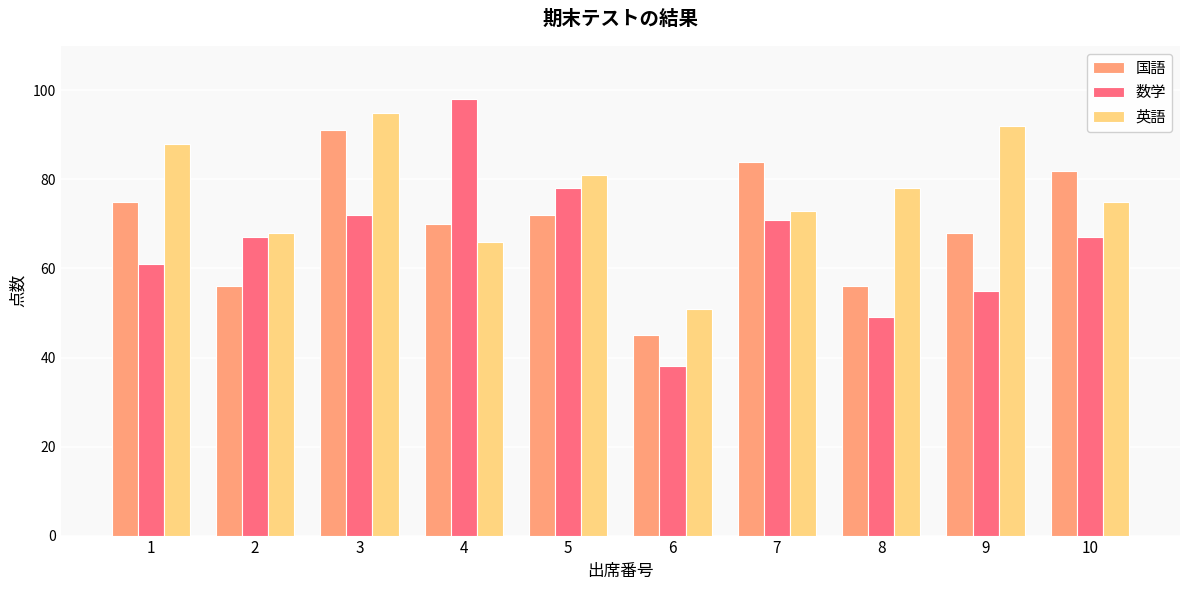

Count the number of categories in the chart.

10